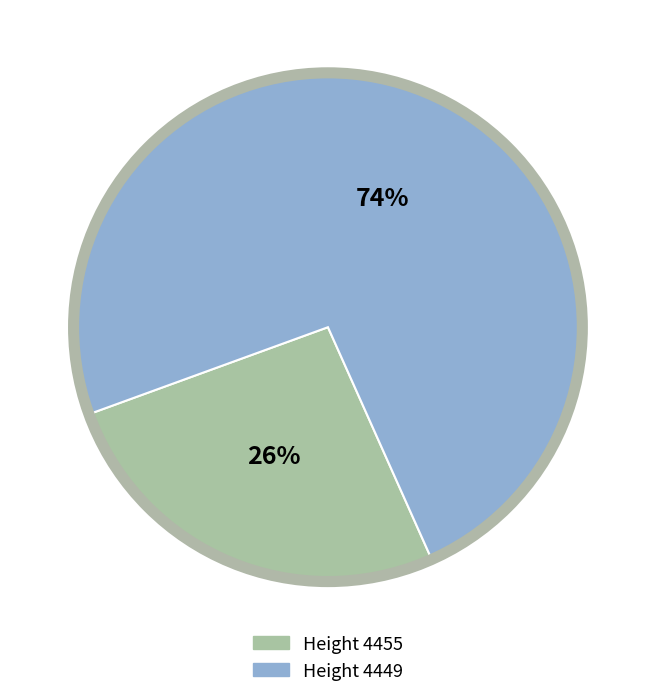

To the nearest percent, what is the average slice percentage?

50%